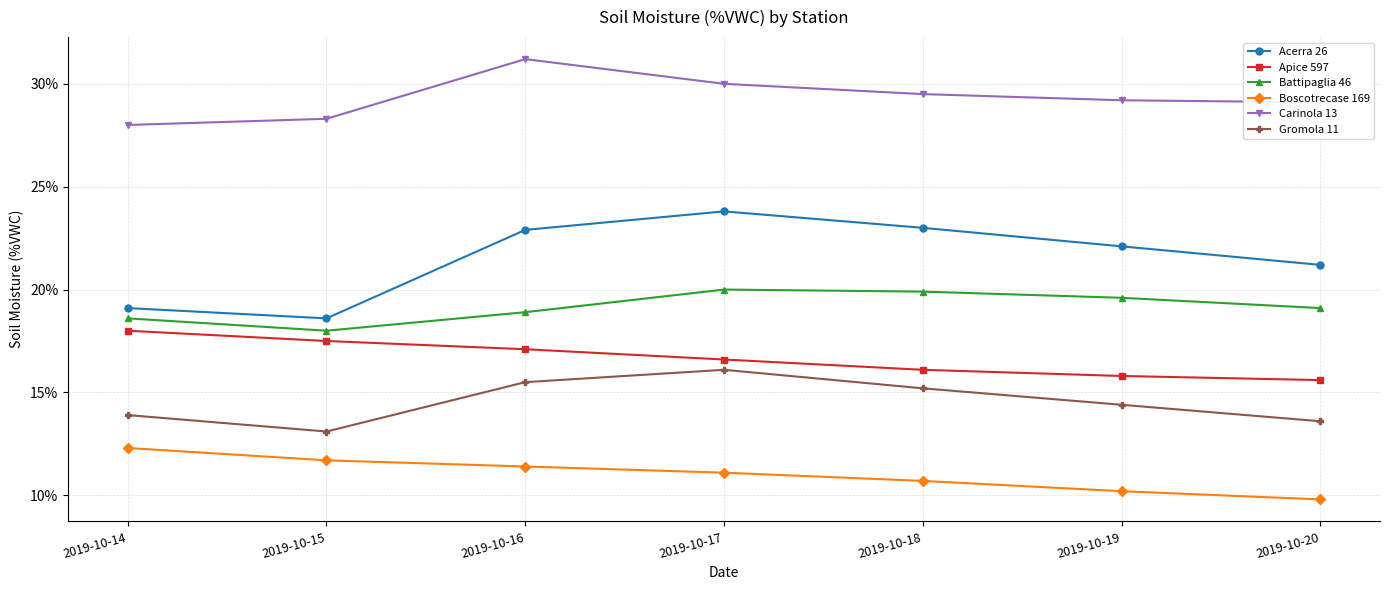

True or false: Battipaglia 46 and Boscotrecase 169 intersect in this chart.

False